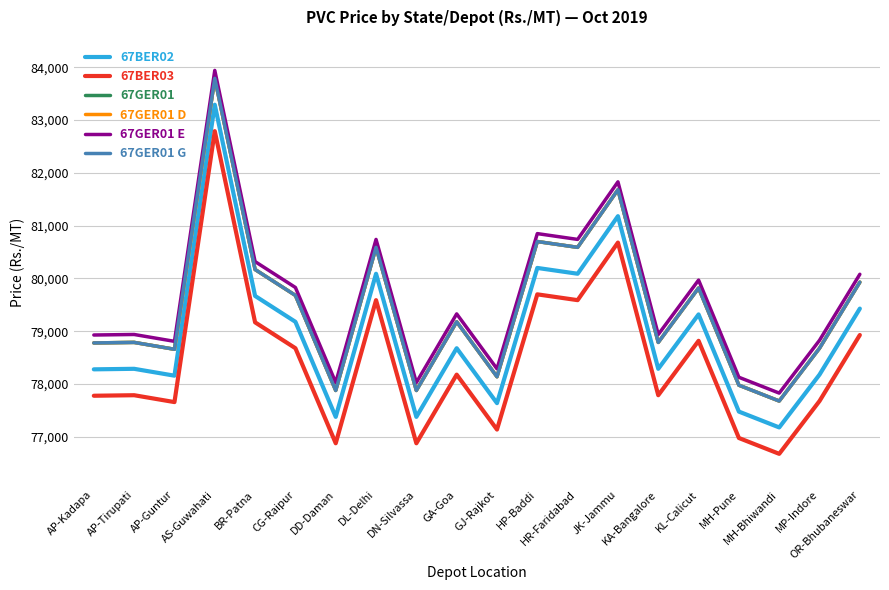

Does the chart display data point markers on the line(s)?

No